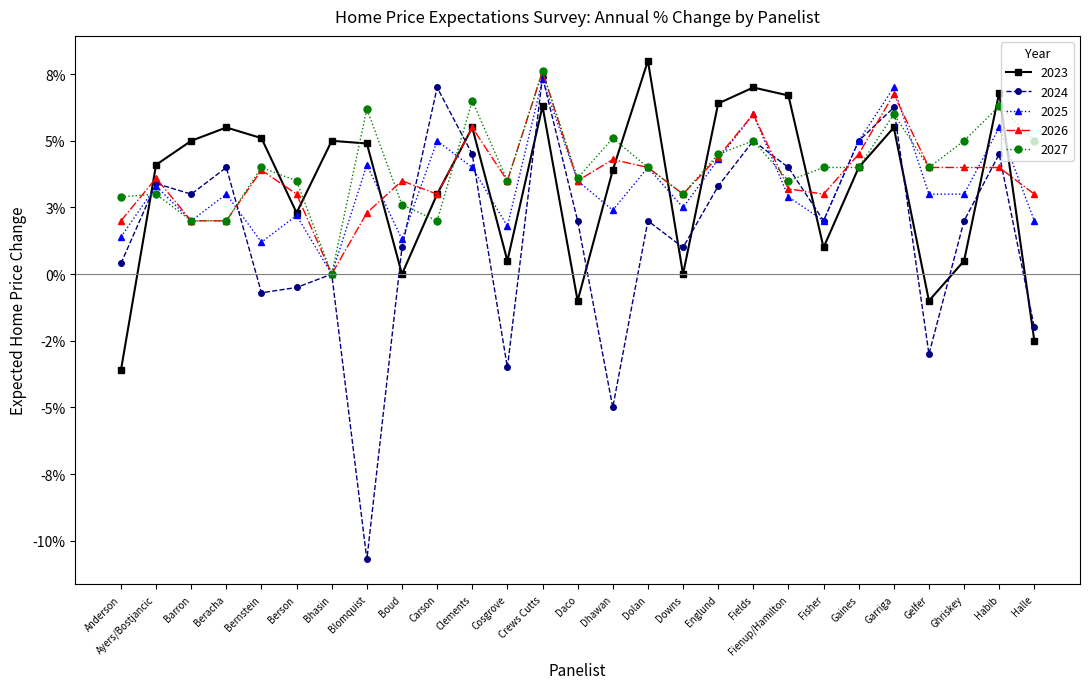

What is the label of the 13th point from the left?

Crews Cutts